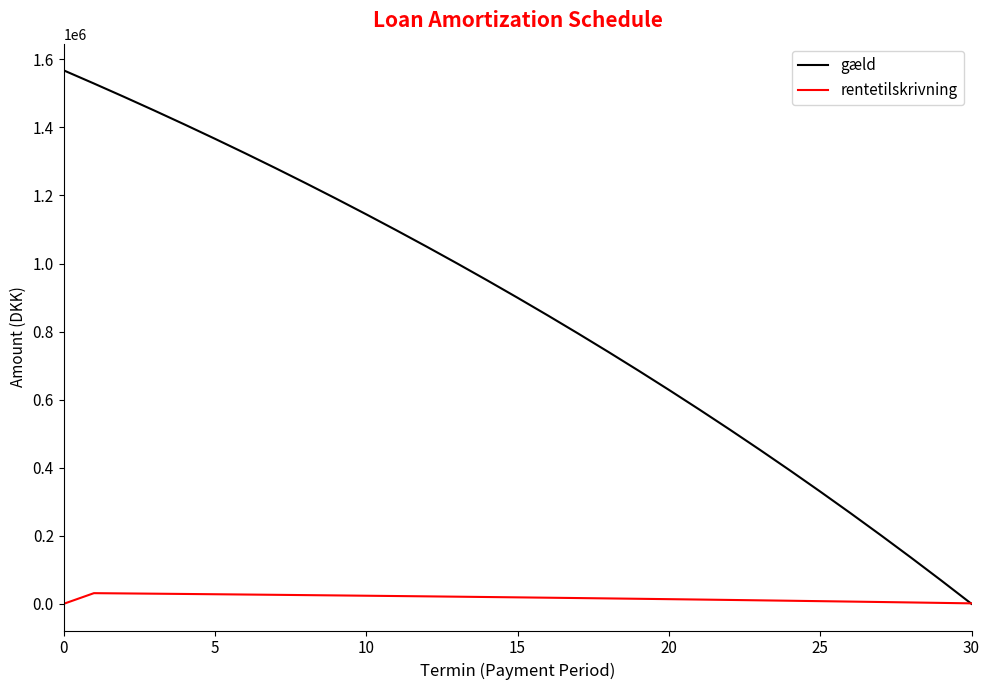

List the series in order of their peak value, highest first.

gæld, rentetilskrivning